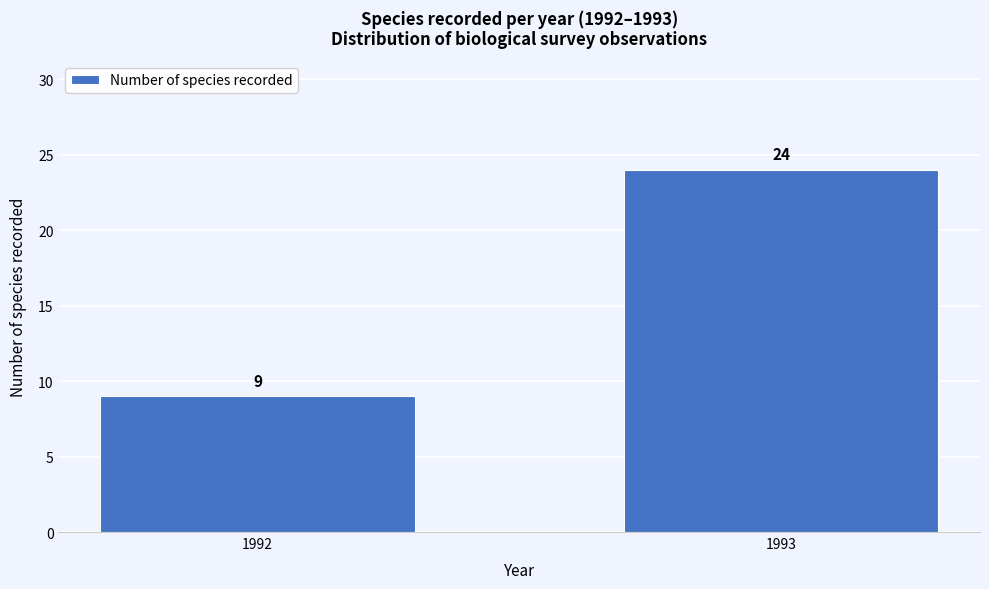

Reading left to right, extract all data points from this chart.

1992=9	1993=24